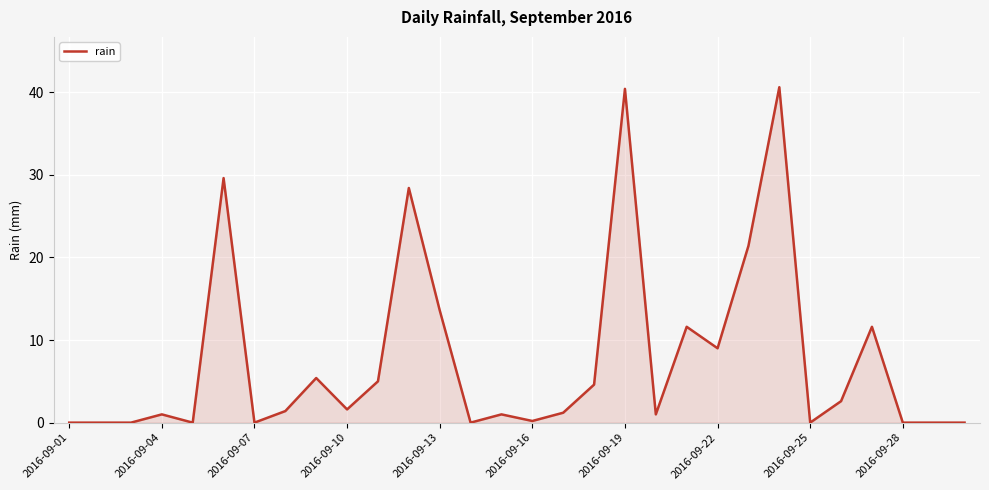

The value at 2016-09-22 is 13.6. True or false?

False